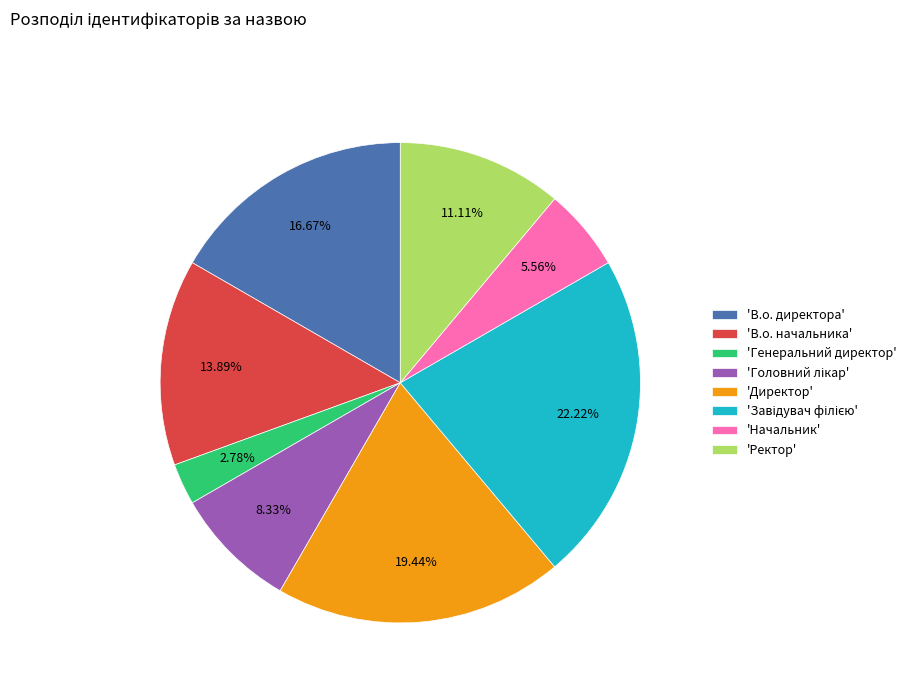

What is the smallest slice in the pie chart?

'Генеральний директор'